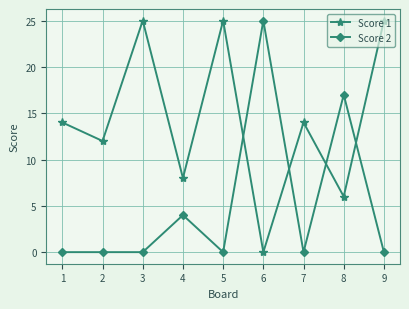

How many lines are shown in the chart?

2